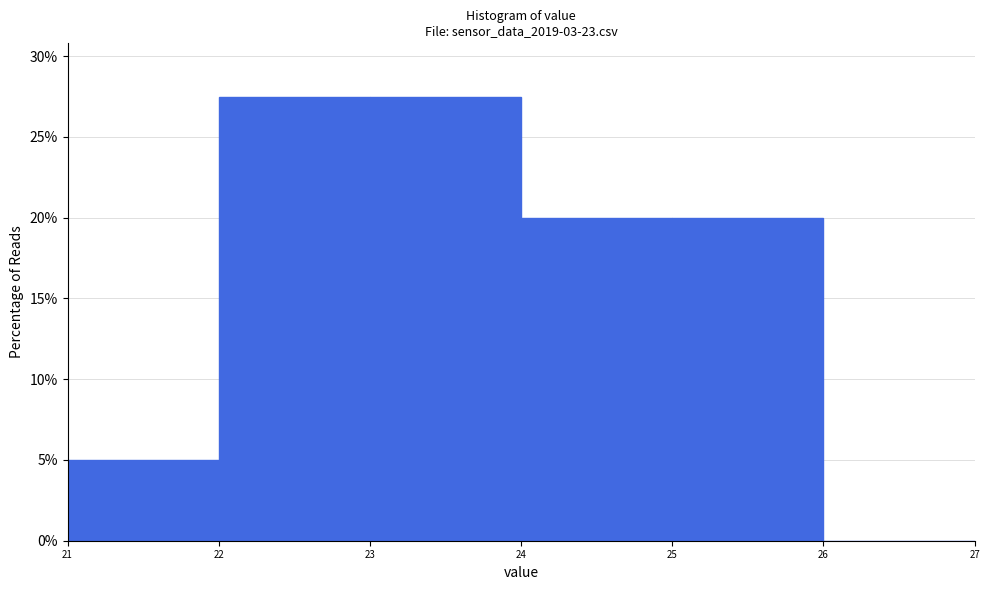

Reading left to right, transcribe this chart: for each bar, give the range it covers on the x-axis and its height. The values are not printed on the chart, so give them approximately, as read against the axis.

21 to 22: 5.0
22 to 23: 27.5
23 to 24: 27.5
24 to 25: 20.0
25 to 26: 20.0
26 to 27: 0